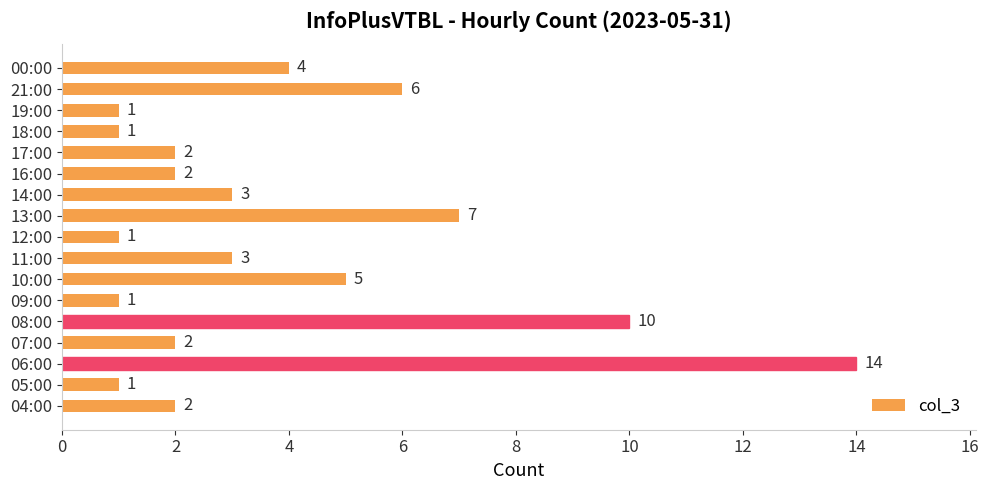

Is it true that the value at 14:00 is 5?

False